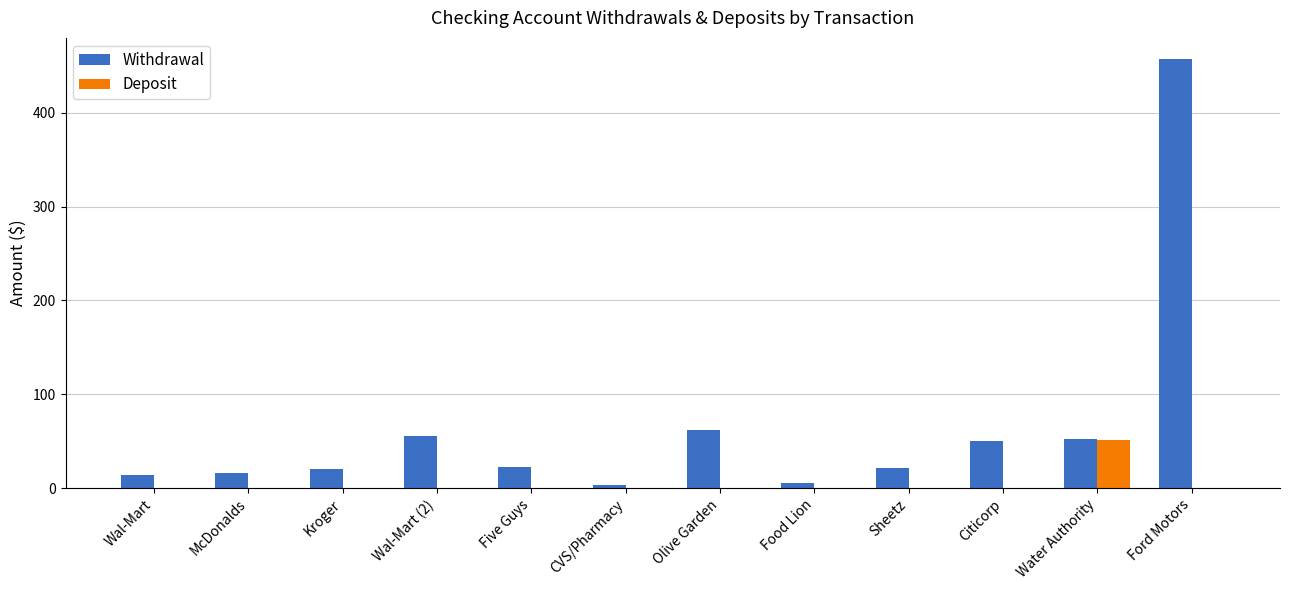

What is the greatest value displayed?

457.0